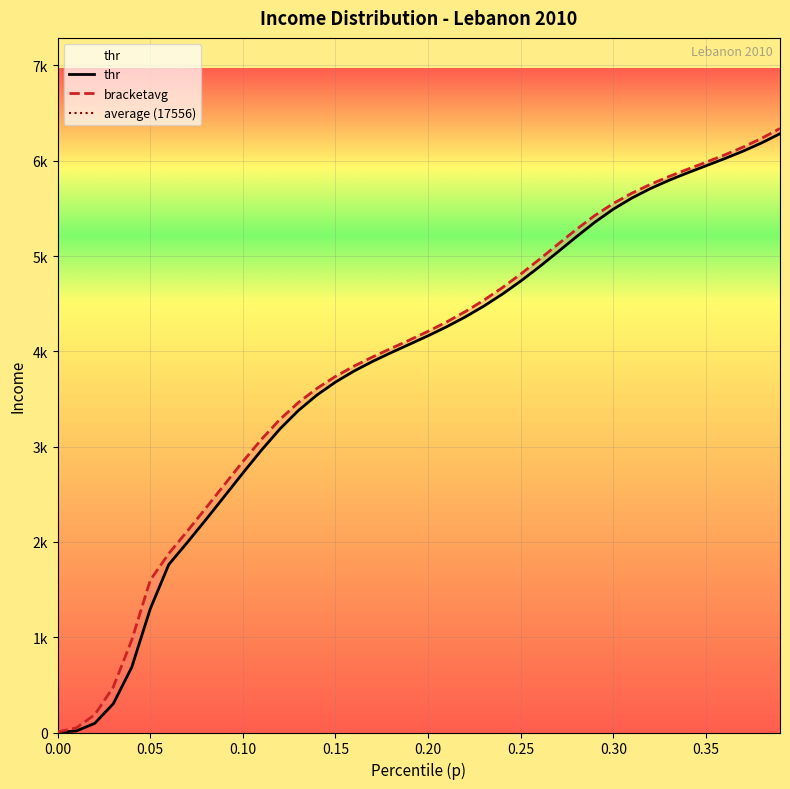

What is the difference between the maximum and minimum values in the thr series?

6281.4